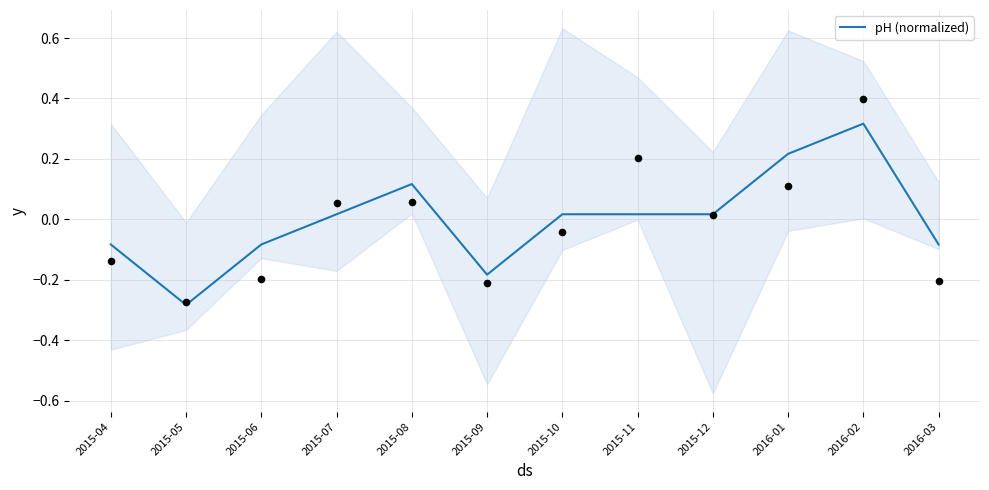

Which has a higher value, 2015-05 or 2015-06?

2015-06